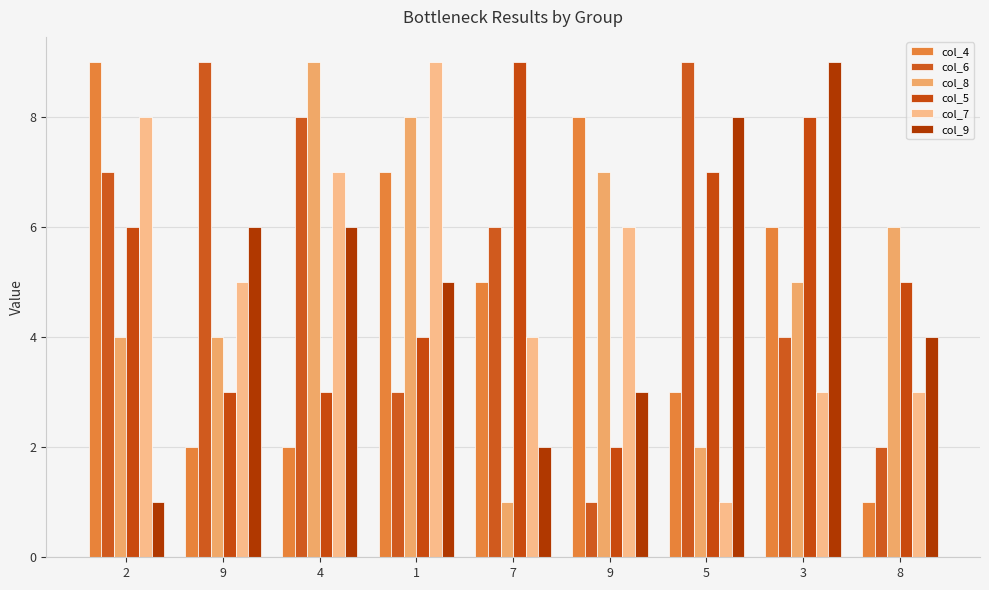

Which series has the largest total across all categories?

col_6